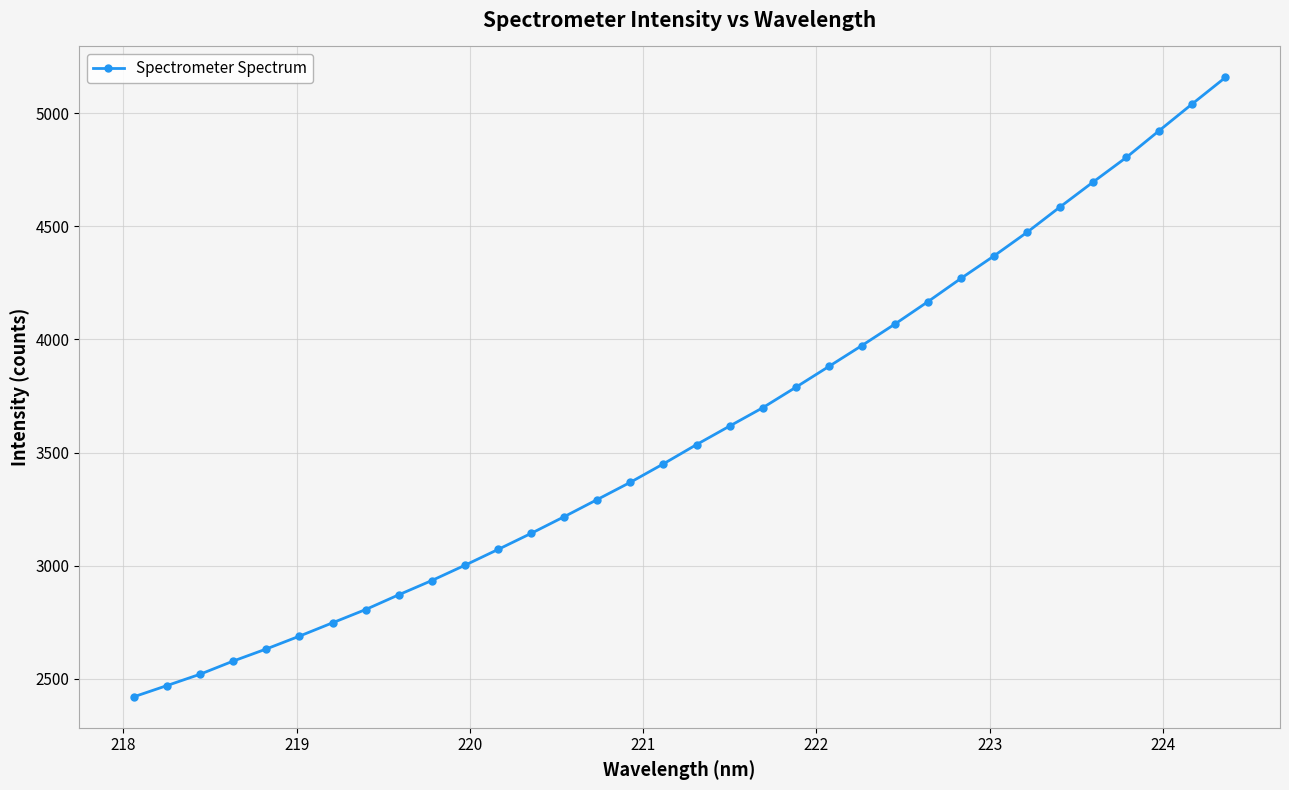

What is the smallest value displayed?

2419.8